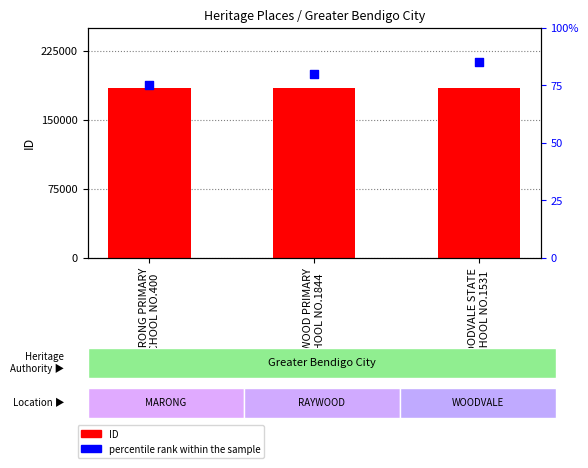

Which series has the largest total across all categories?

ID